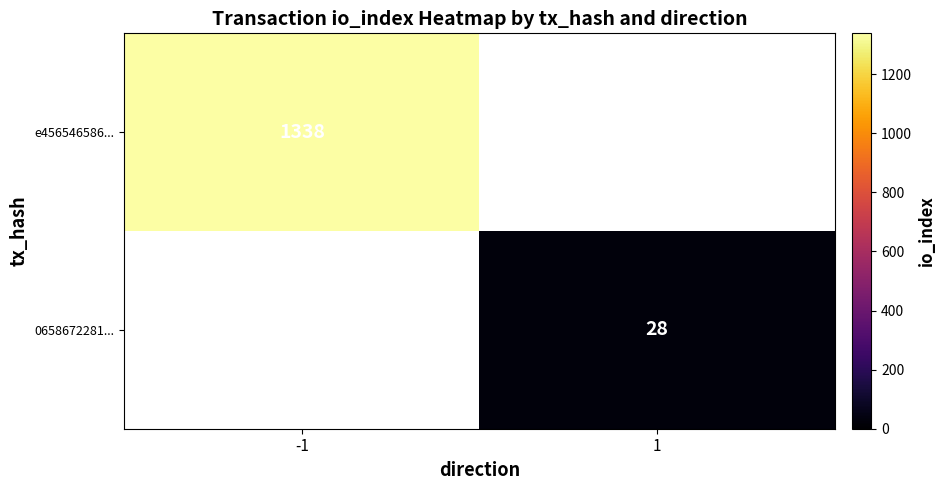

The value of 0658672281... at 1 is 47.8. True or false?

False